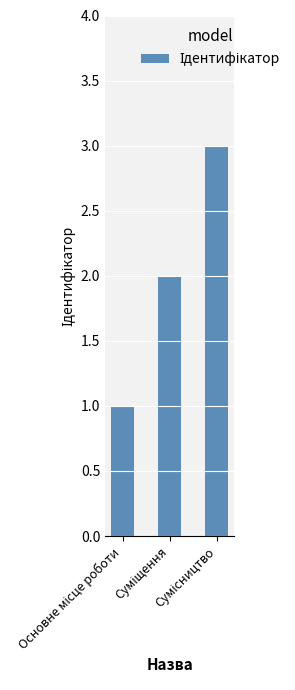

What is the maximum value shown in the chart?

3